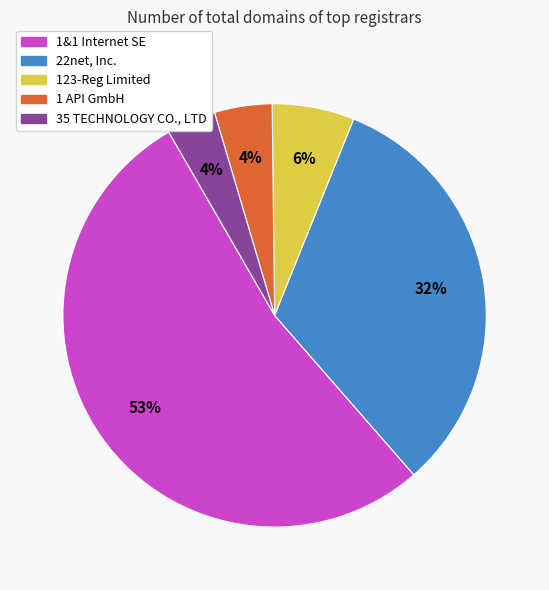

True or false: 123-Reg Limited accounts for 6% of the total.

True